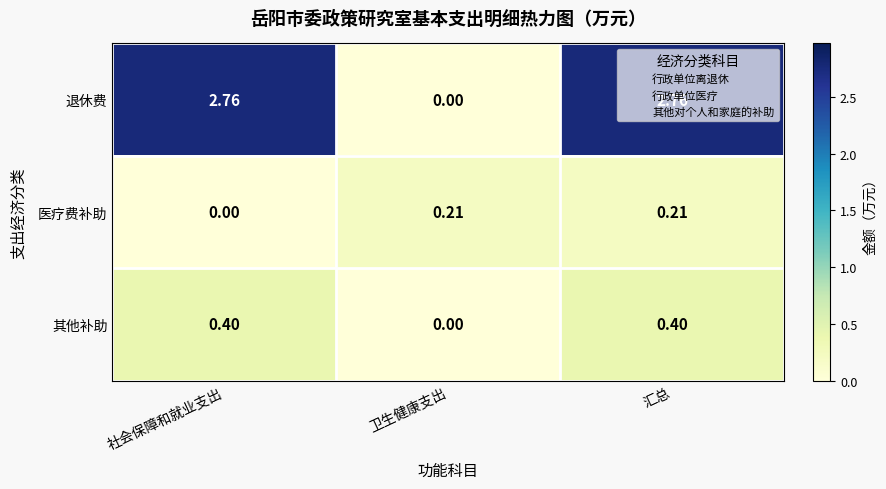

Rank the series by their maximum value, from highest to lowest.

退休费, 其他补助, 医疗费补助